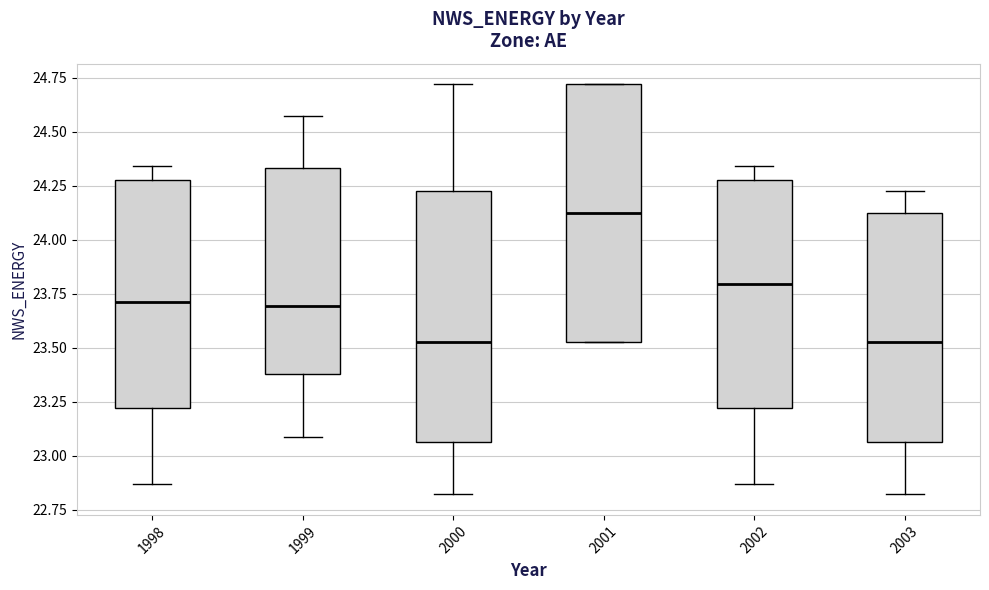

Where is the lower edge of the box at x = 2002 on the y-axis? The values are not printed on the chart, so give them approximately, as read against the axis.

23.20